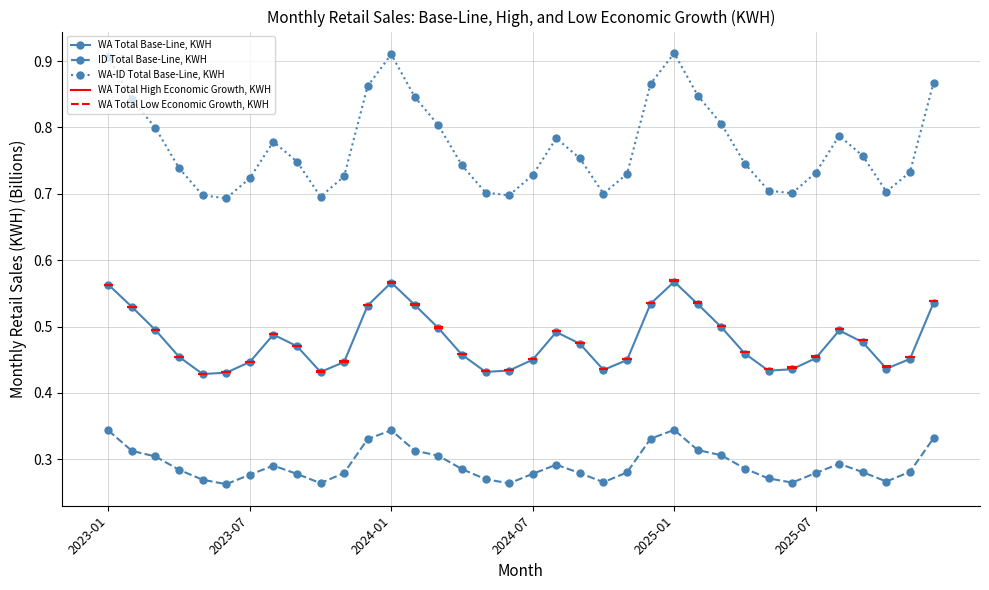

True or false: ID Total Base-Line, KWH has more than 0 interior local peaks.

True